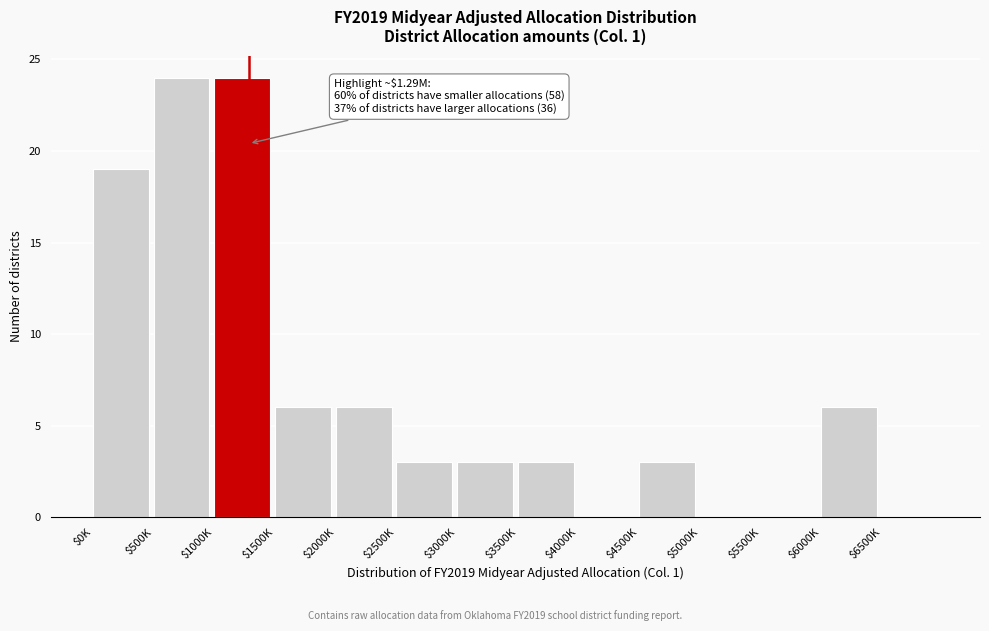

What is the sum of all values?

97